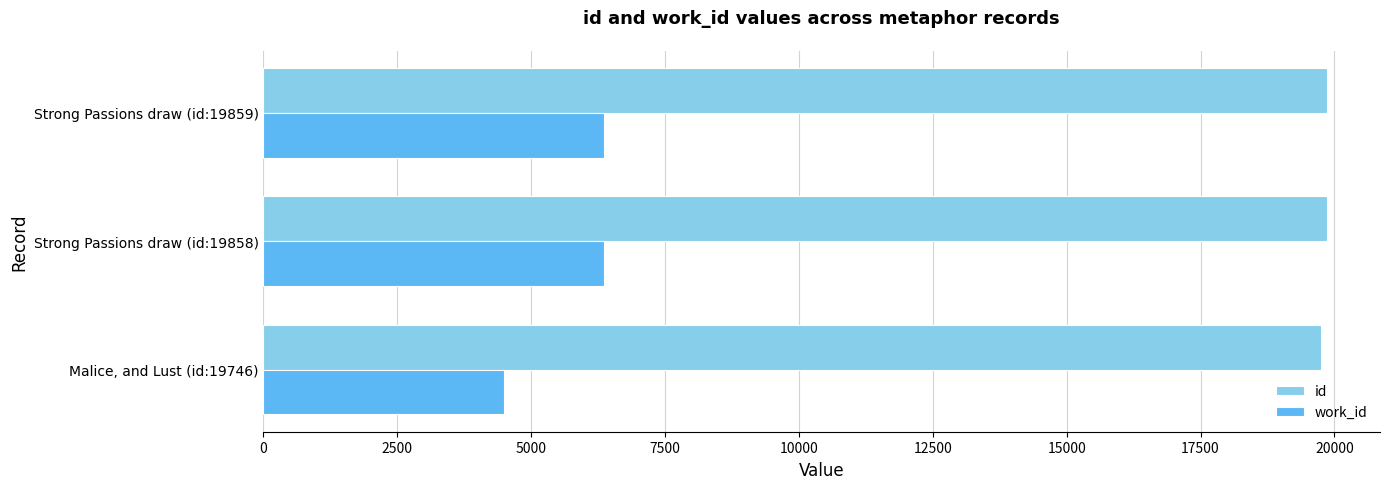

List the labels in order of id value, largest first.

Strong Passions draw (id:19859), Strong Passions draw (id:19858), Malice, and Lust (id:19746)